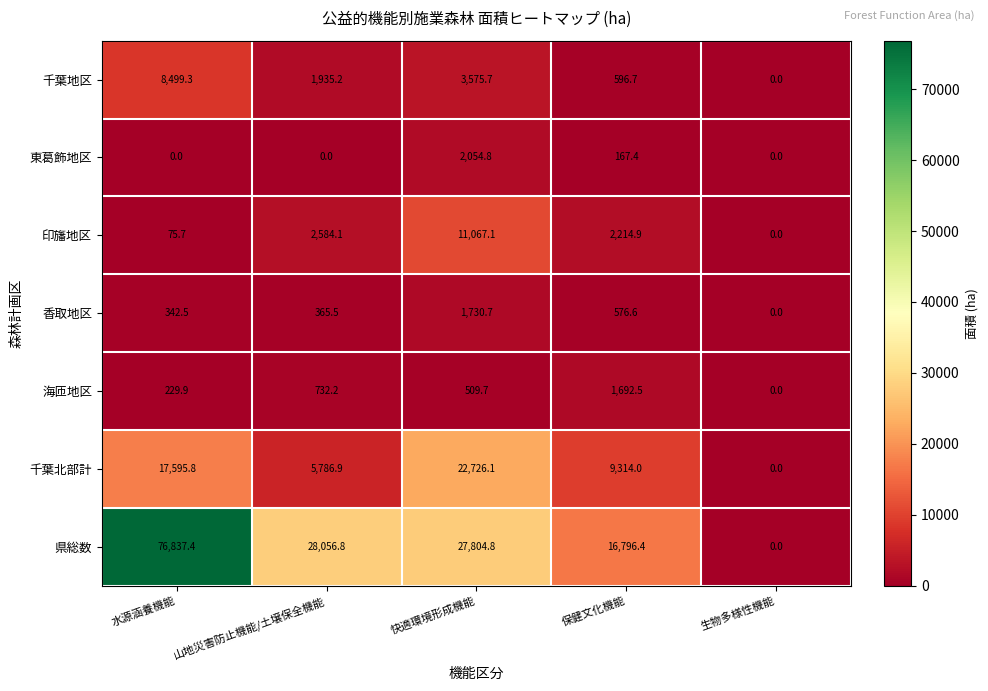

True or false: 海匝地区 has a value of 509.7 at 快適環境形成機能.

True